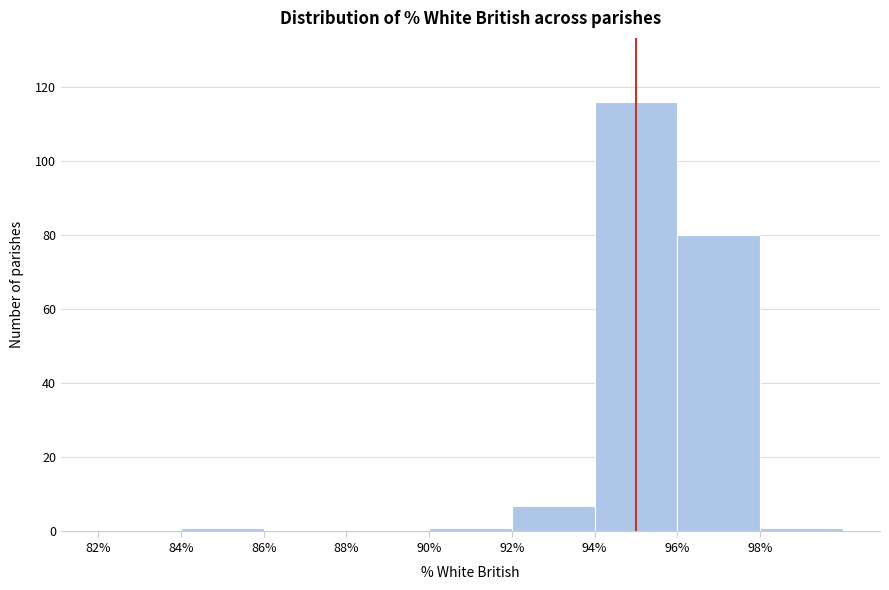

Reading left to right, transcribe this chart: for each bar, give the range it covers on the x-axis and its height. The values are not printed on the chart, so give them approximately, as read against the axis.

82 to 84: 0
84 to 86: under 2
86 to 88: 0
88 to 90: 0
90 to 92: under 2
92 to 94: 8
94 to 96: 116
96 to 98: 80
98 to 100: under 2